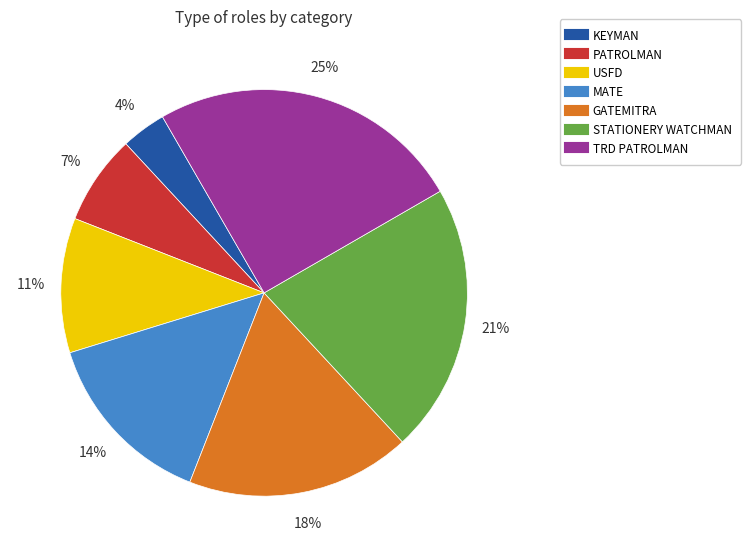

Is there any slice that represents more than half of the pie?

No